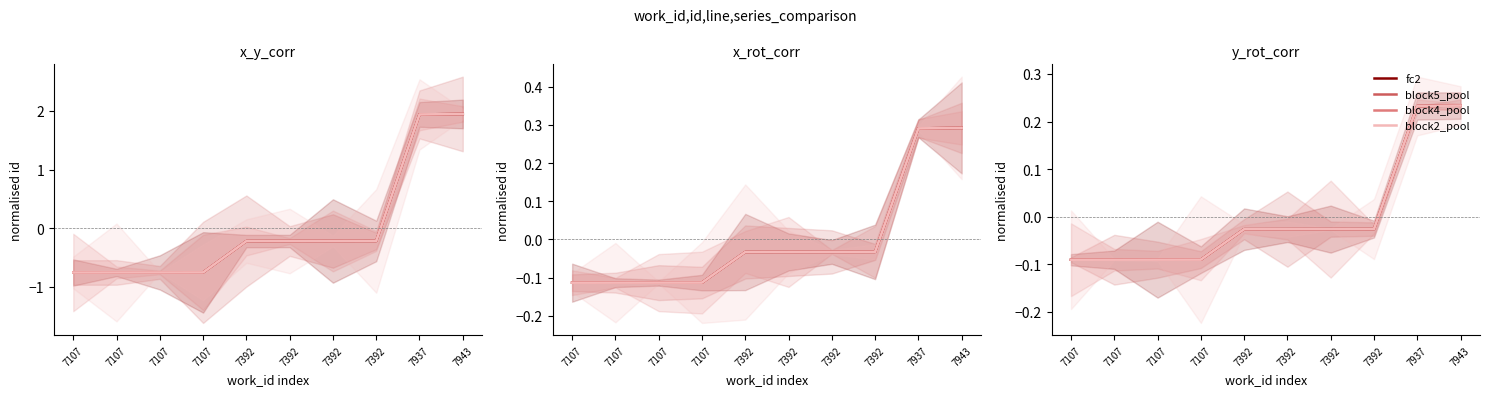

What is the value of the fc2 point at the 9th from the left?

0.2